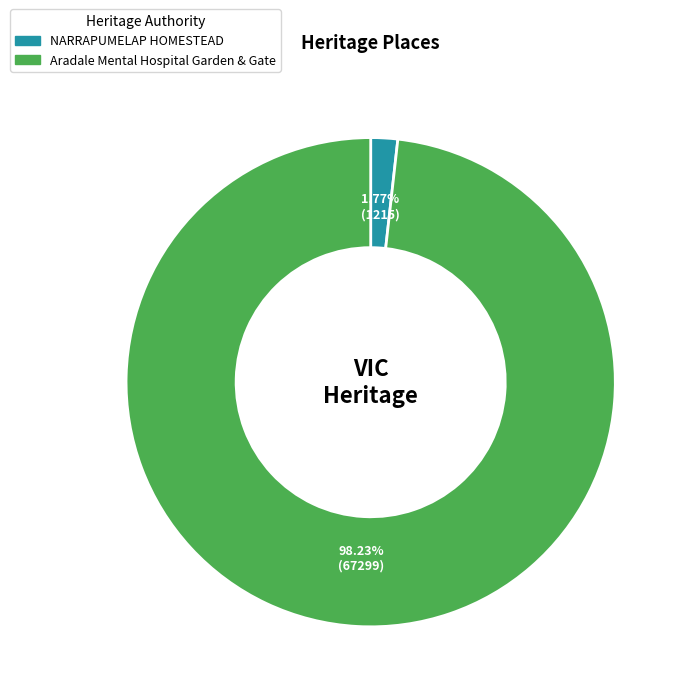

To the nearest percent, what is the difference between the Aradale Mental Hospital Garden & Gate and NARRAPUMELAP HOMESTEAD slice percentages?

96%